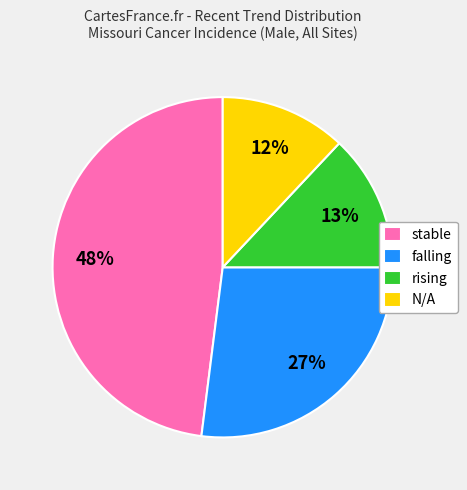

Rank the categories by value from lowest to highest.

N/A, rising, falling, stable